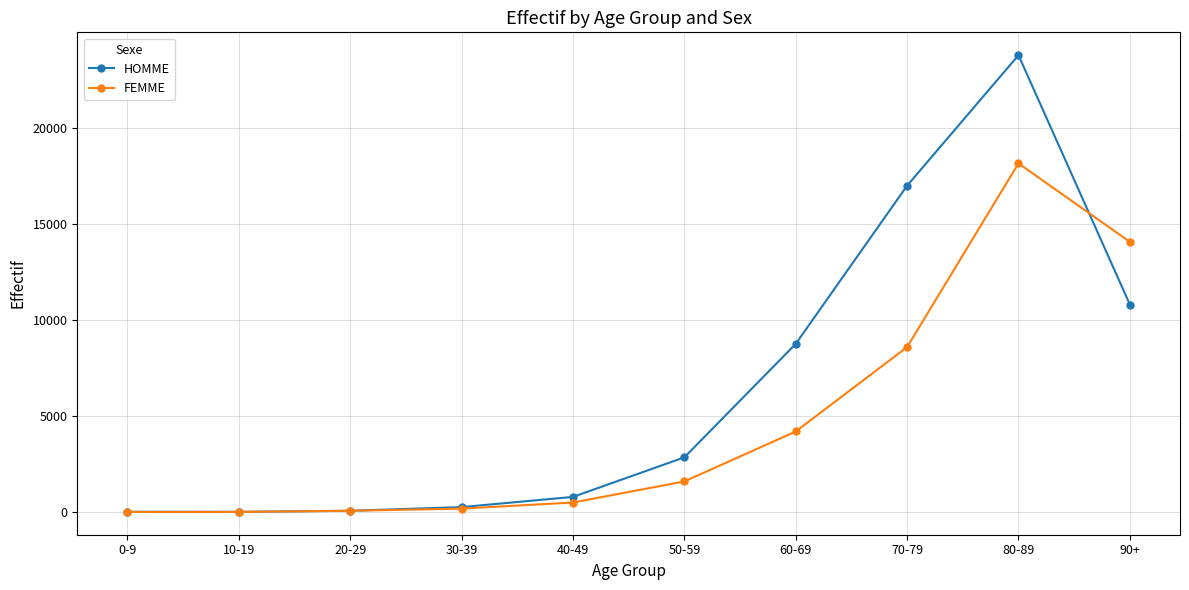

What is the label of the 10th point from the left?

90+